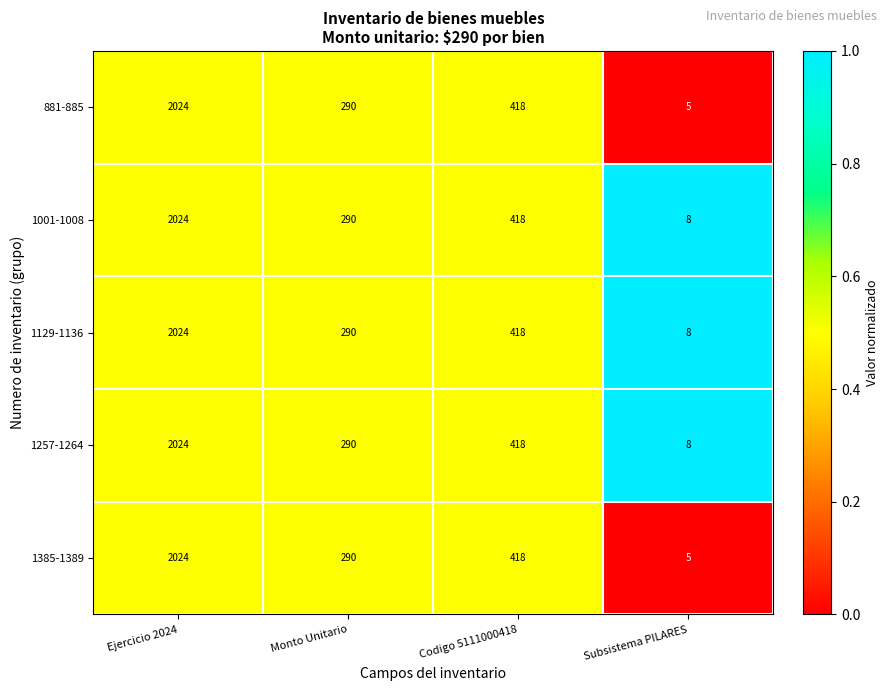

Reading right to left, transcribe all the data shown in this chart.

881-885: 5	418	290	2024
1001-1008: 8	418	290	2024
1129-1136: 8	418	290	2024
1257-1264: 8	418	290	2024
1385-1389: 5	418	290	2024